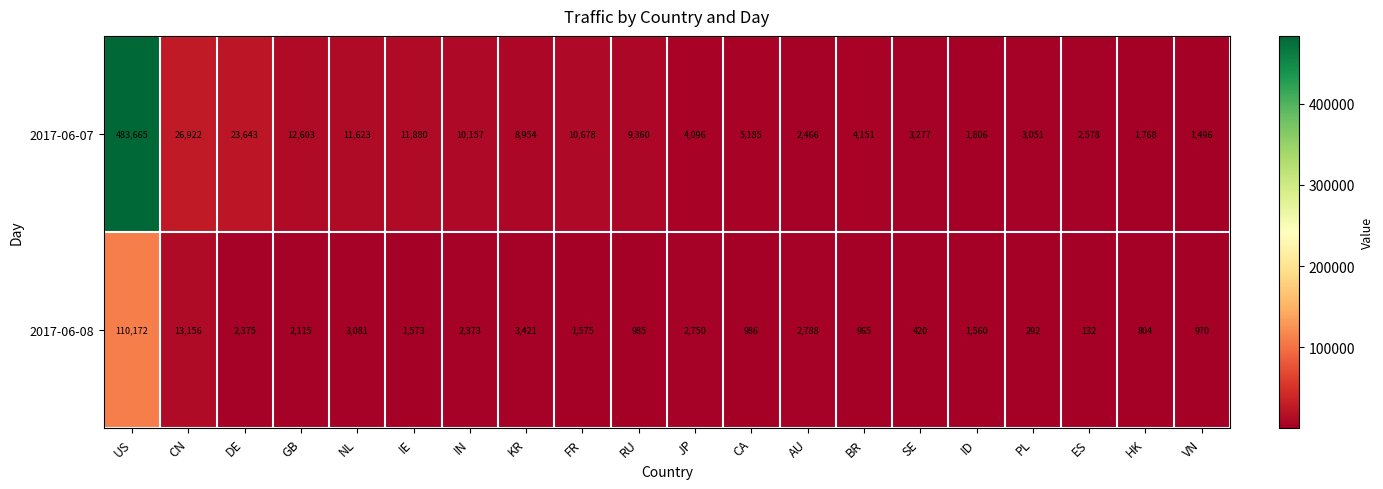

Between DE and FR, which series saw the biggest shift?

2017-06-07